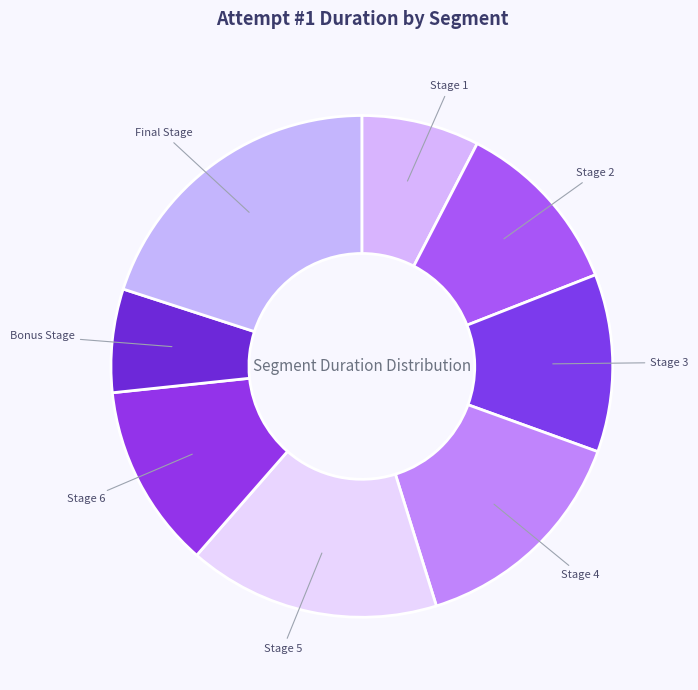

Do Stage 5 and Final Stage together represent more than half of the pie?

No